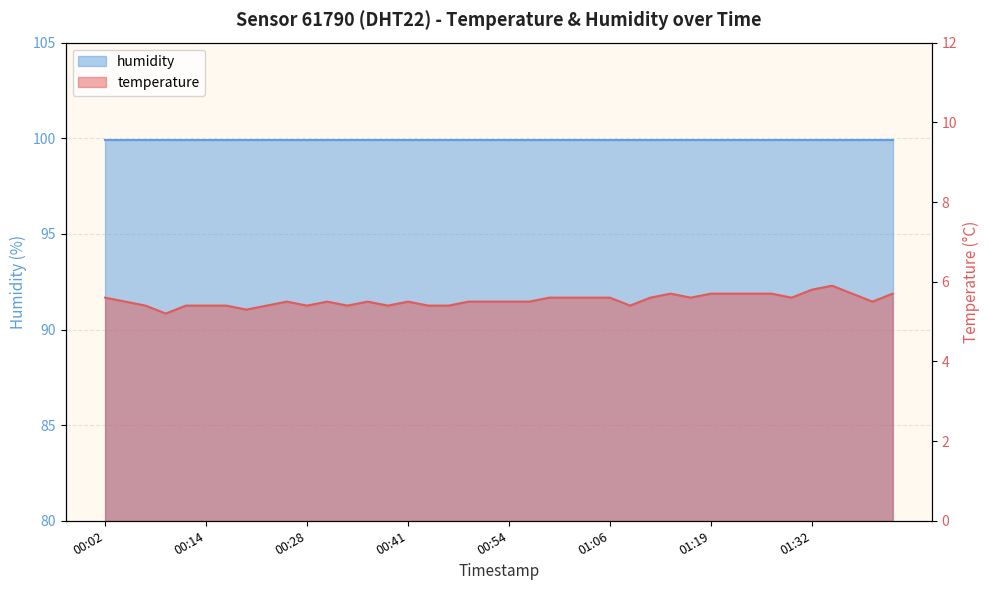

Rank the categories by value from lowest to highest.

00:09, 00:20, 00:07, 00:12, 00:14, 00:17, 00:23, 00:28, 00:33, 00:38, 00:43, 00:46, 01:09, 00:04, 00:25, 00:30, 00:36, 00:41, 00:48, 00:51, 00:54, 00:57, 01:39, 00:02, 00:59, 01:01, 01:04, 01:06, 01:11, 01:17, 01:29, 01:14, 01:19, 01:22, 01:24, 01:27, 01:37, 01:42, 01:32, 01:34